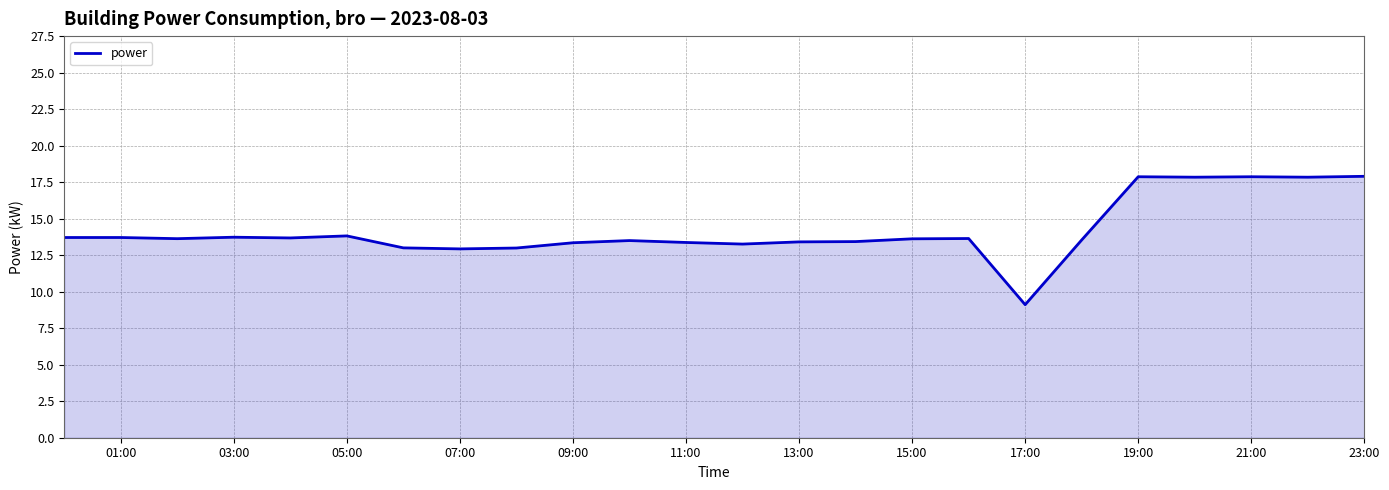

What is the maximum value shown in the chart?

17.9